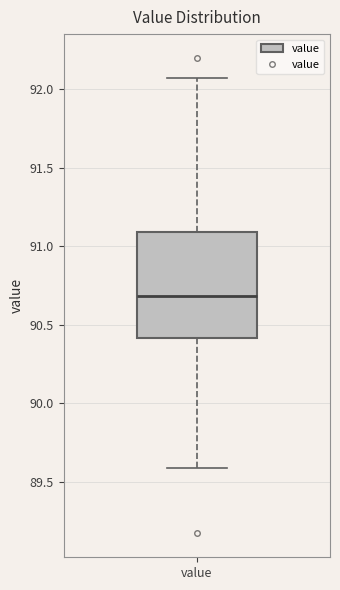

Where does the lower whisker of the box for value end on the y-axis? The values are not printed on the chart, so give them approximately, as read against the axis.

89.60